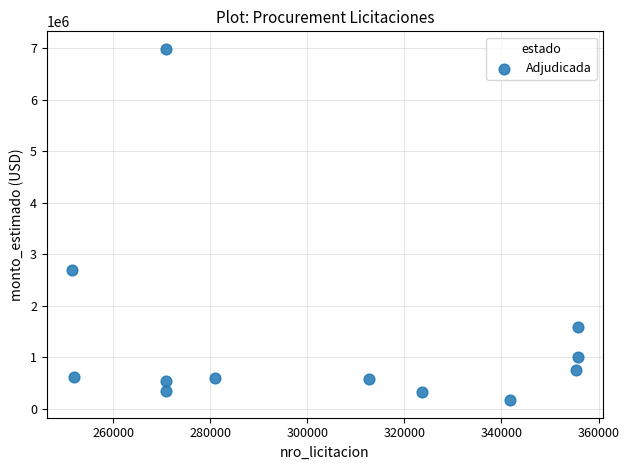

What is the average X value?

303500